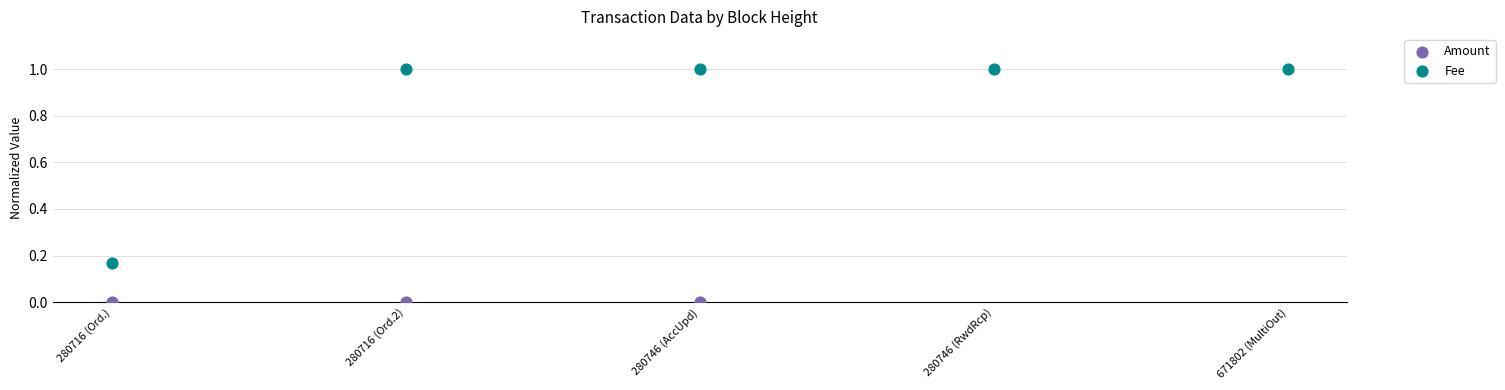

Is the value of Amount at 280746 (AccUpd) greater than the value of Fee at 280746 (AccUpd)?

No